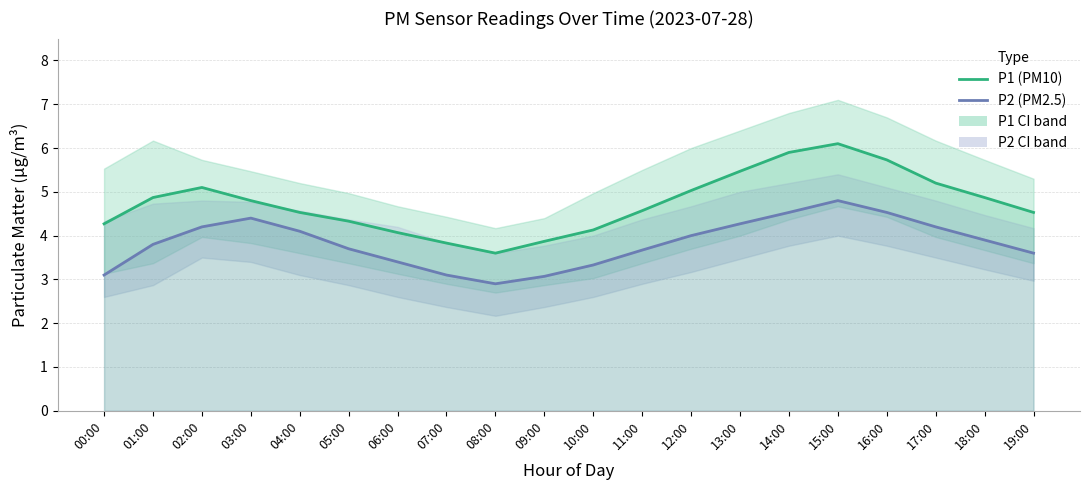

Reading left to right, list all the values displayed in this chart.

P1 (PM10): 4.3	4.9	5.1	4.8	4.5	4.3	4.1	3.8	3.6	3.9	4.1	4.6	5.0	5.5	5.9	6.1	5.7	5.2	4.9	4.5
P2 (PM2.5): 3.1	3.8	4.2	4.4	4.1	3.7	3.4	3.1	2.9	3.1	3.3	3.7	4.0	4.3	4.5	4.8	4.5	4.2	3.9	3.6